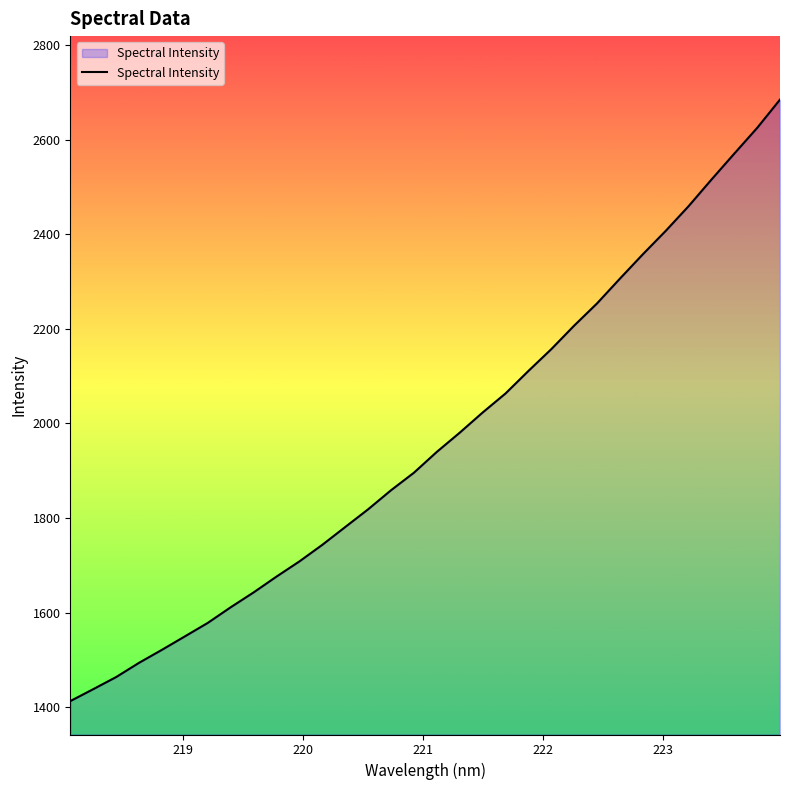

Count the number of values greater than 1939.

16